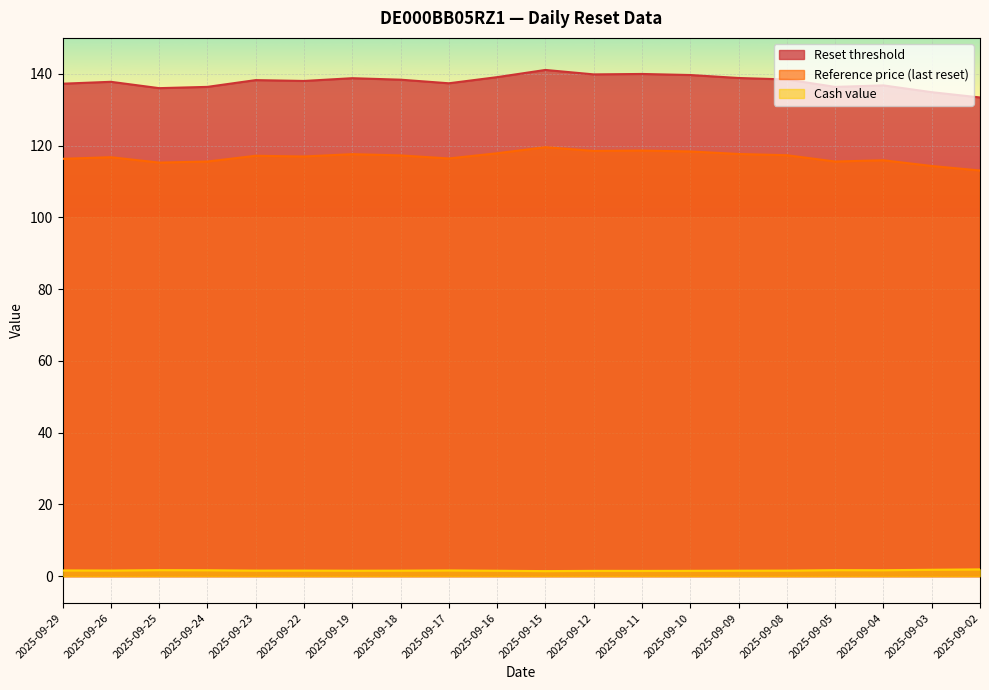

True or false: Reference price (last reset) has more than 0 points higher than both neighbors.

True